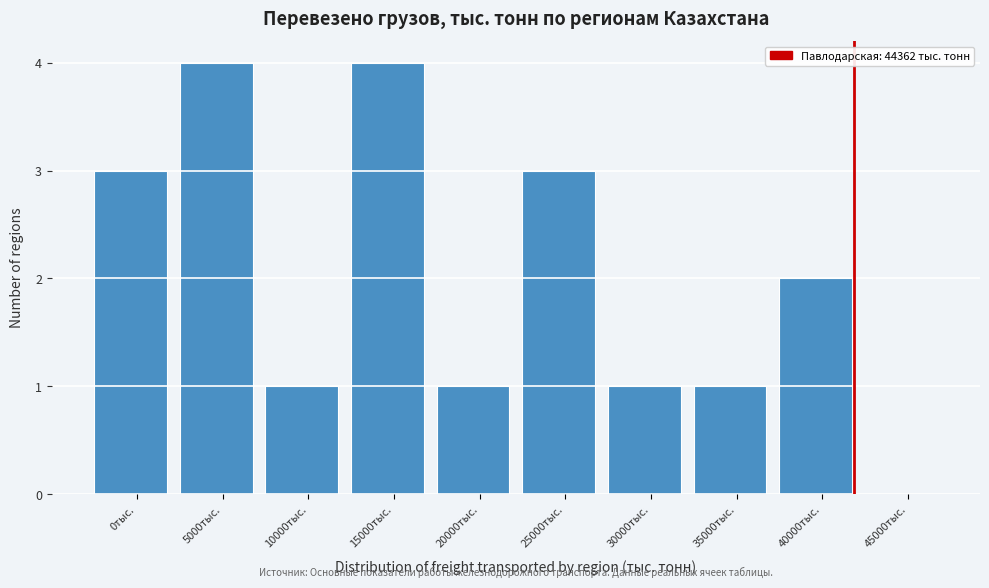

Reading left to right, extract all data points from this chart.

0тыс.=3	5000тыс.=4	10000тыс.=1	15000тыс.=4	20000тыс.=1	25000тыс.=3	30000тыс.=1	35000тыс.=1	40000тыс.=2	45000тыс.=0